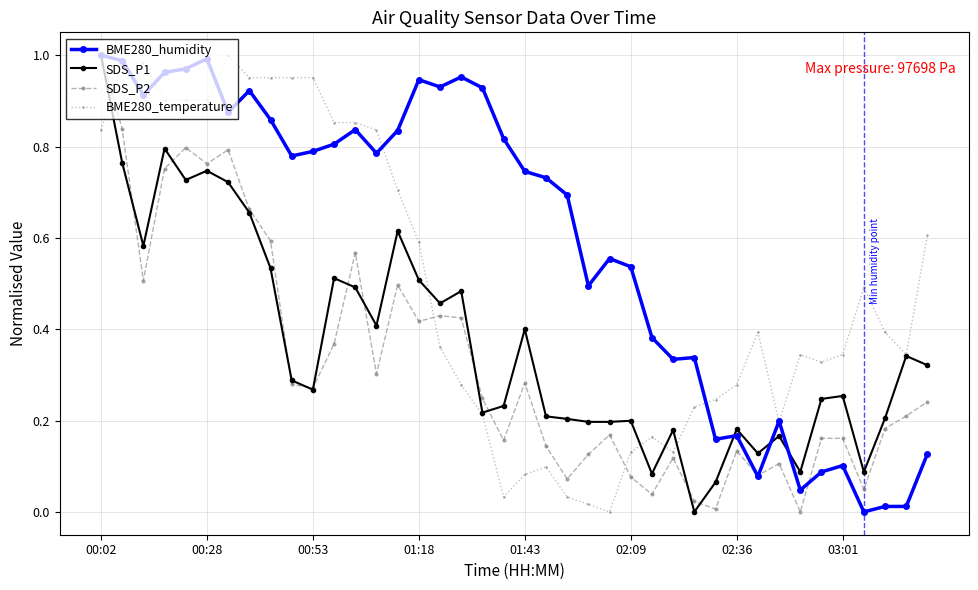

Which series has the largest total across all categories?

BME280_humidity